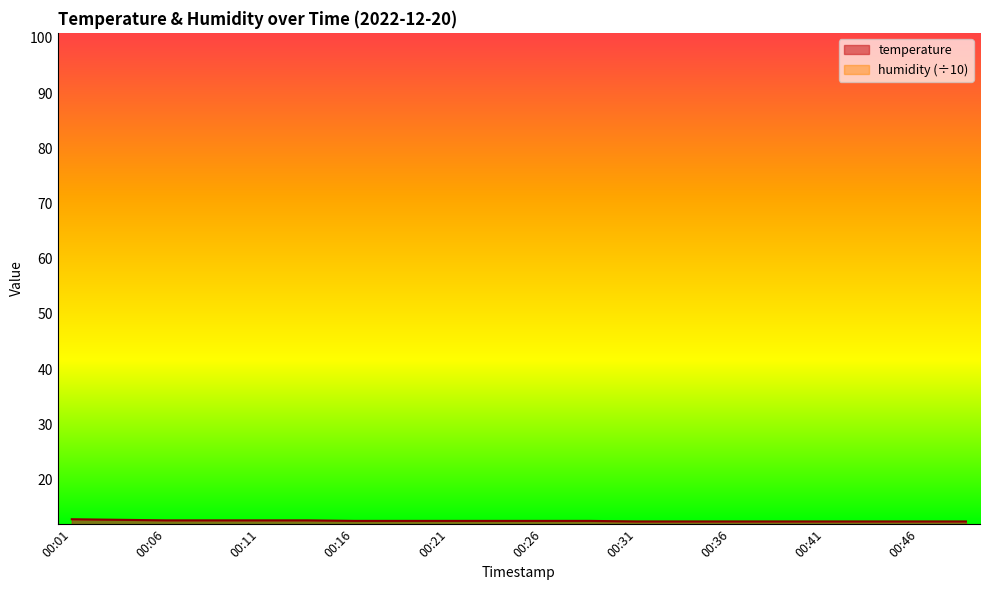

Is it true that temperature equals 12.4 at 00:36?

True